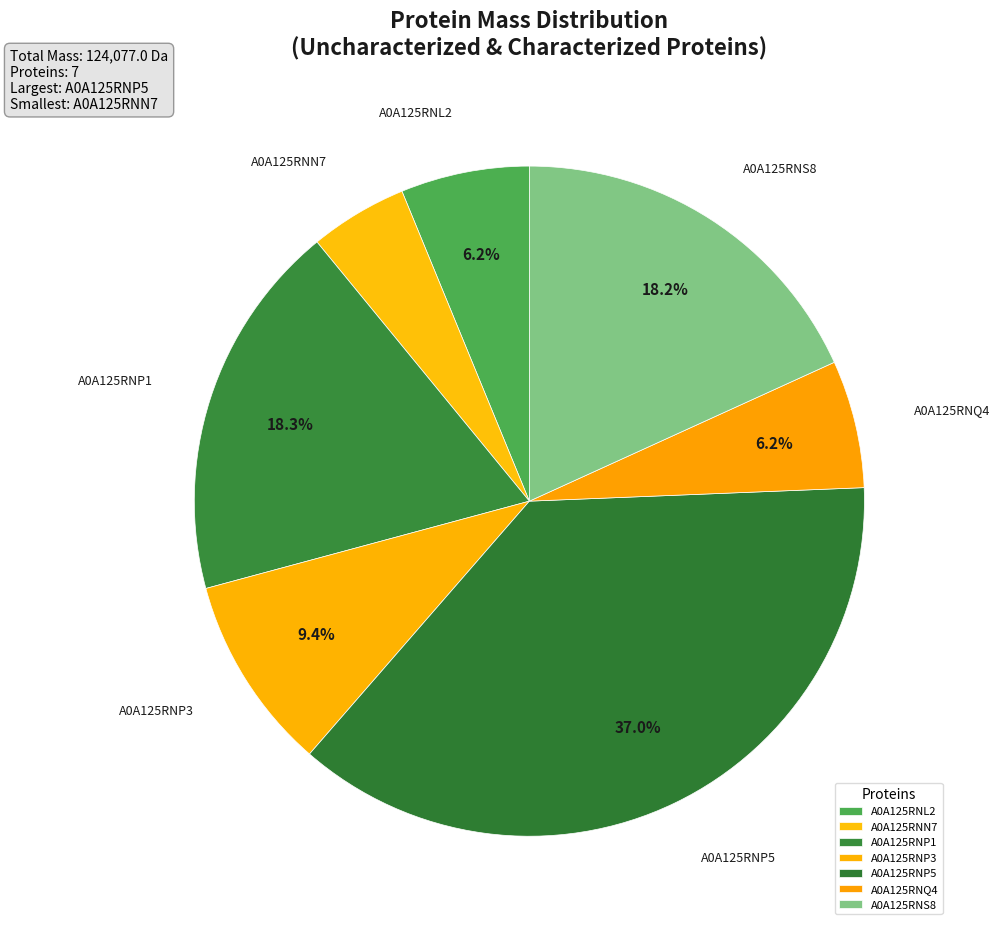

What is the smallest slice in the pie chart?

A0A125RNN7